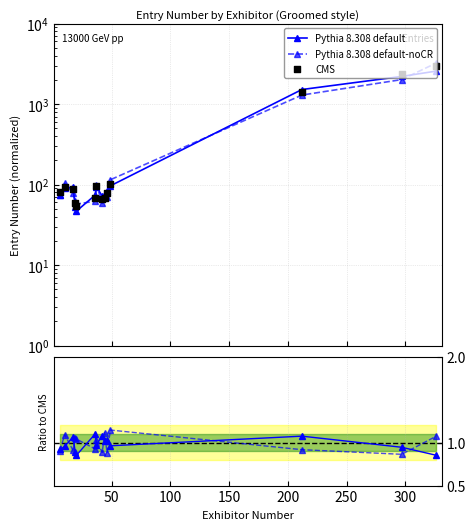

At how many categories does at least one series exceed 2212?

2